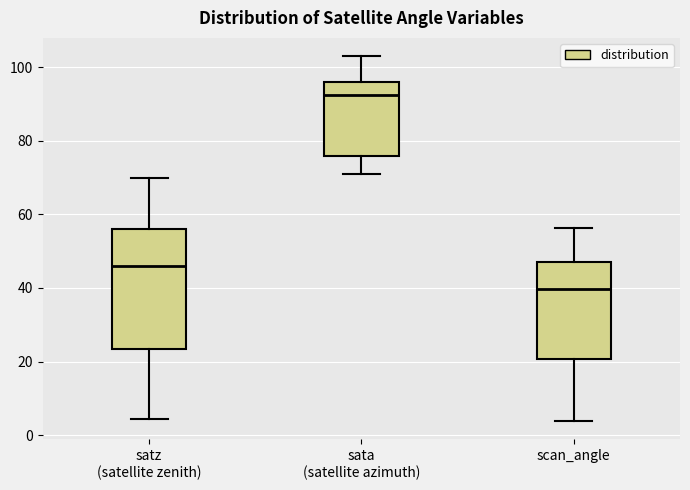

Where does the lower whisker of the box for scan_angle end on the y-axis? The values are not printed on the chart, so give them approximately, as read against the axis.

4